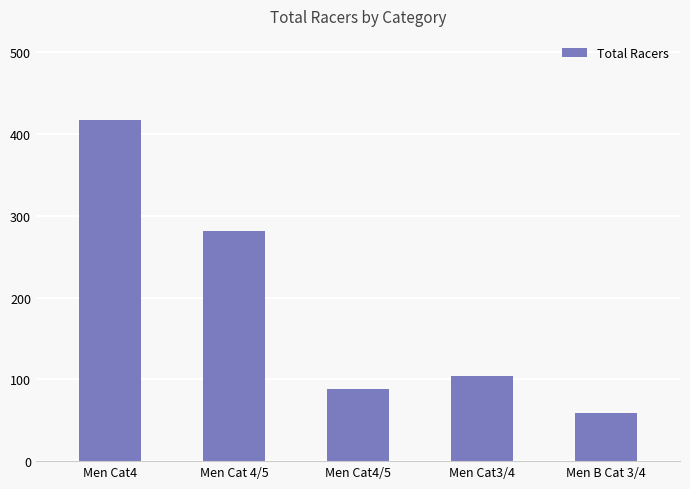

How many data points does each series have?

5